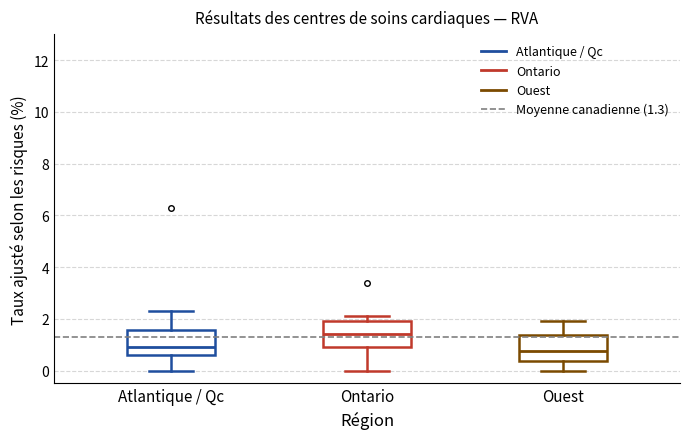

Reading left to right, read every box against the y-axis: the position of its median line, the range the box covers, and the ends of its whiskers. The values are not printed on the chart, so give them approximately, as read against the axis.

Atlantique / Qc: median 1.0, box 0.6 to 1.6, whiskers 0.0 to 2.4
Ontario: median 1.4, box 1.0 to 2.0, whiskers 0.0 to 2.2
Ouest: median 0.8, box 0.4 to 1.4, whiskers 0.0 to 2.0